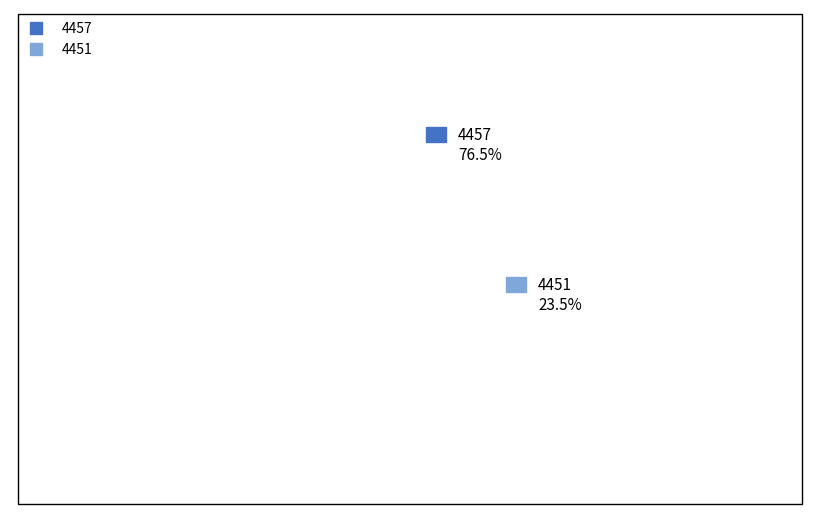

What is the smallest slice in the pie chart?

4451